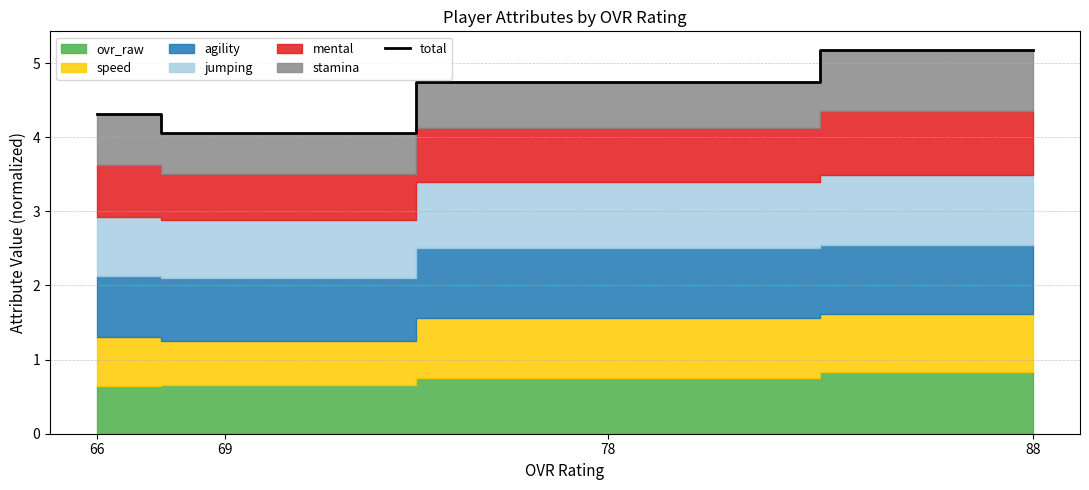

What is the smallest value displayed?

4.1